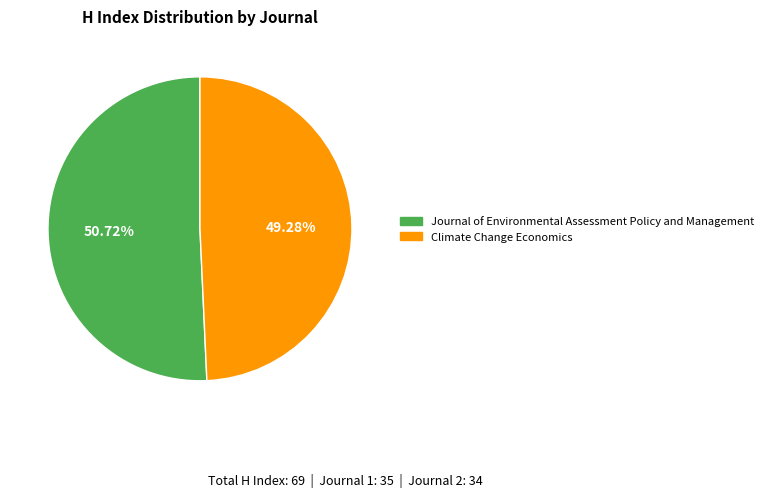

Does any single category account for the majority?

Yes